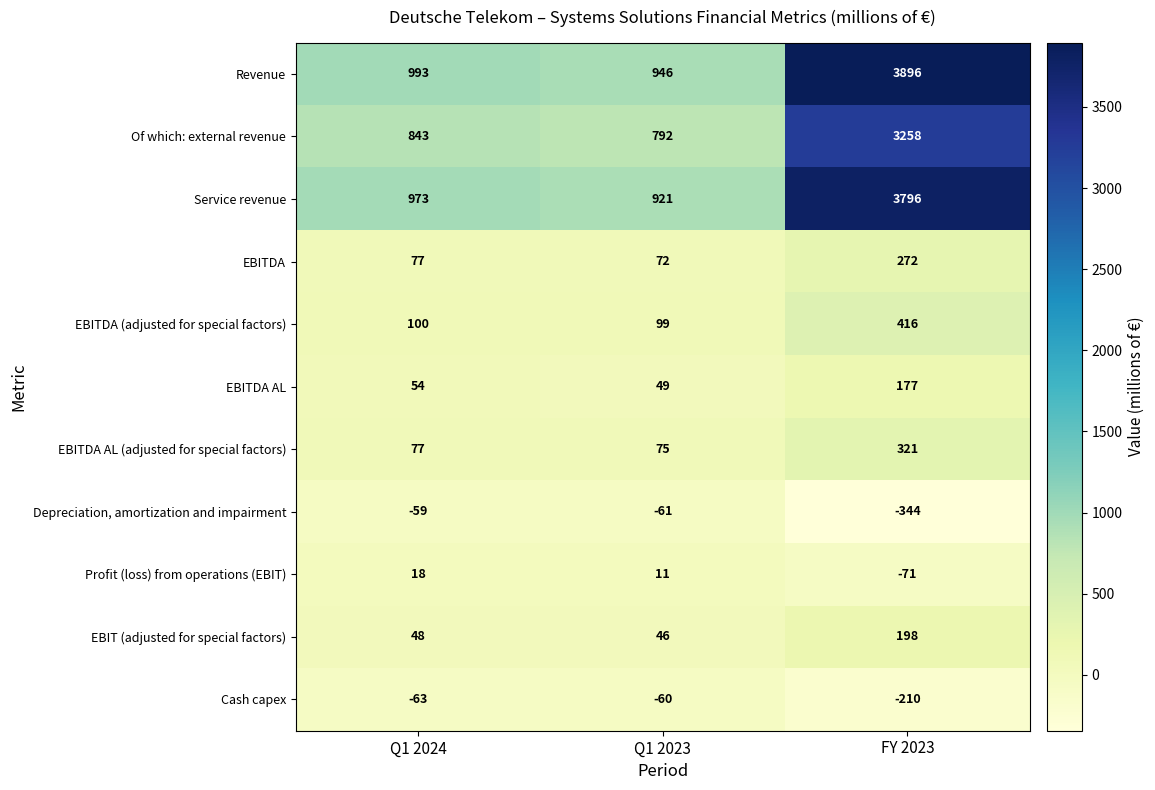

At which category is the sum across all series the highest?

FY 2023